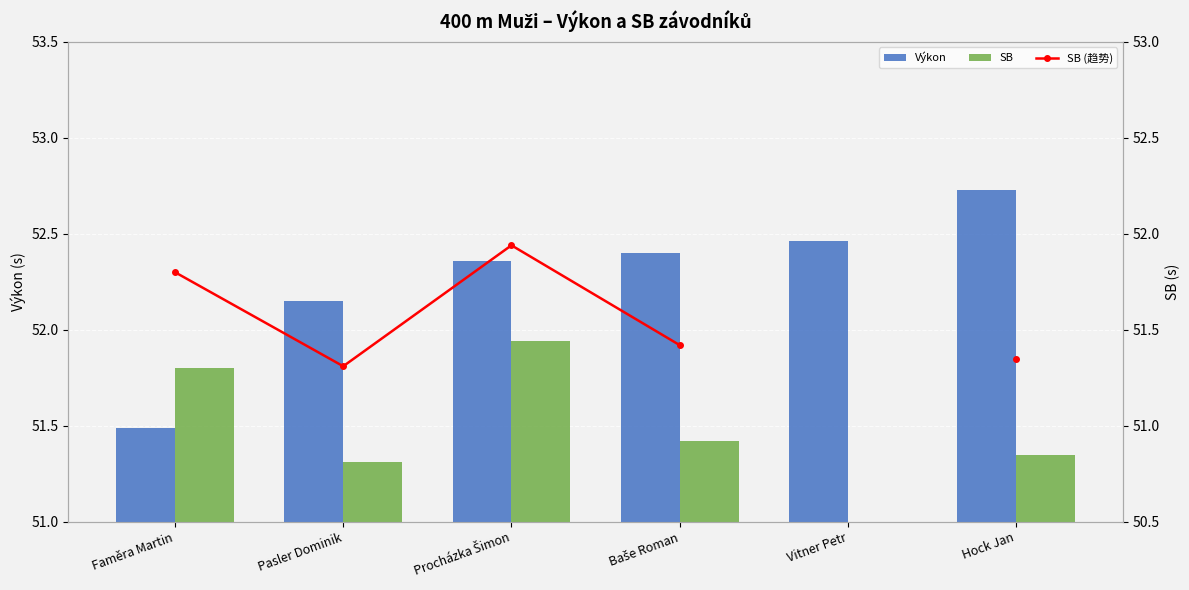

At which label does SB reach its peak?

Procházka Šimon